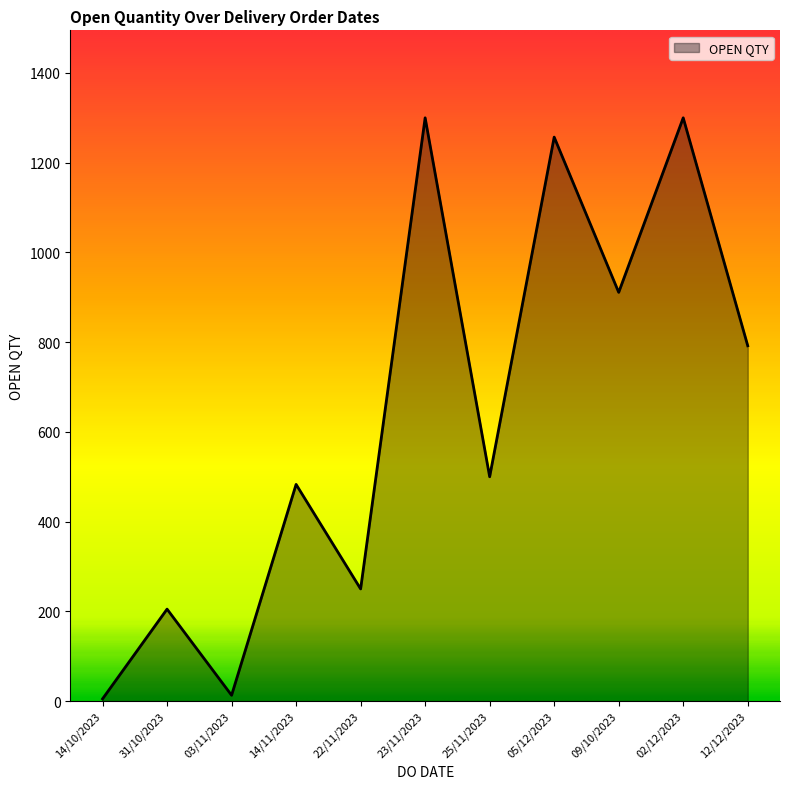

True or false: the data shows 792 at 12/12/2023.

True